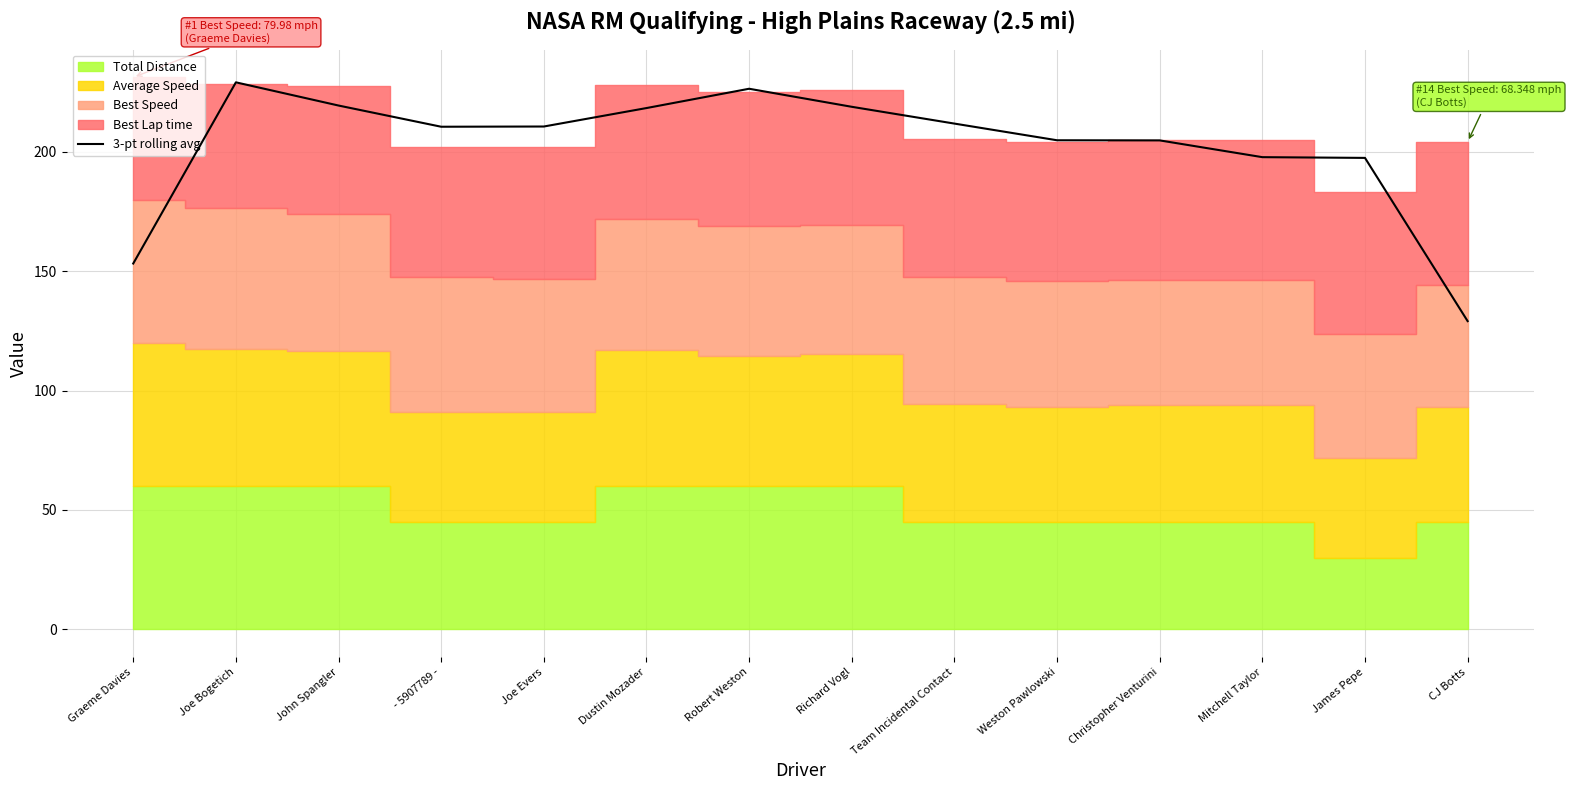

What is the change in value from John Spangler to Weston Pawlowski?

-14.6